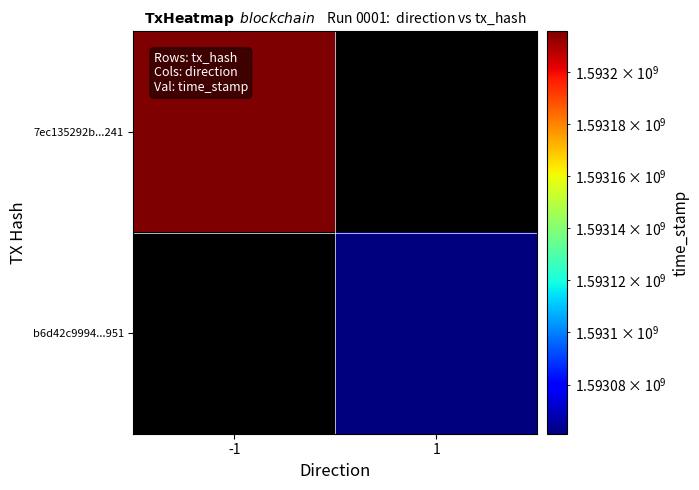

Is the value of 7ec135292b...241 at -1 greater than the value of b6d42c9994...951 at 1?

Yes